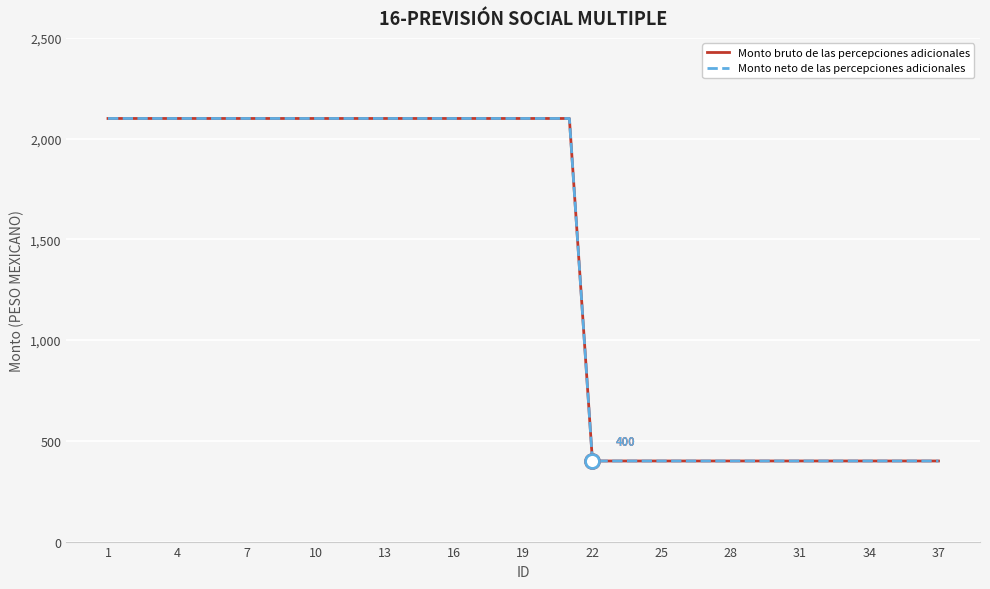

True or false: Monto neto de las percepciones adicionales and Monto bruto de las percepciones adicionales intersect in this chart.

False